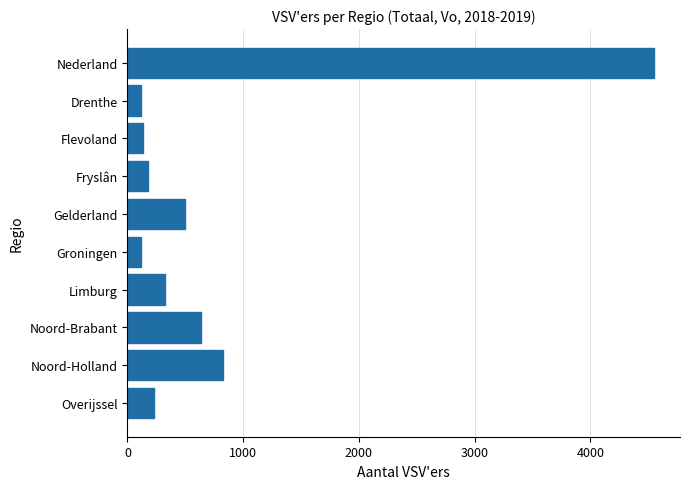

How many series are shown in this chart?

1